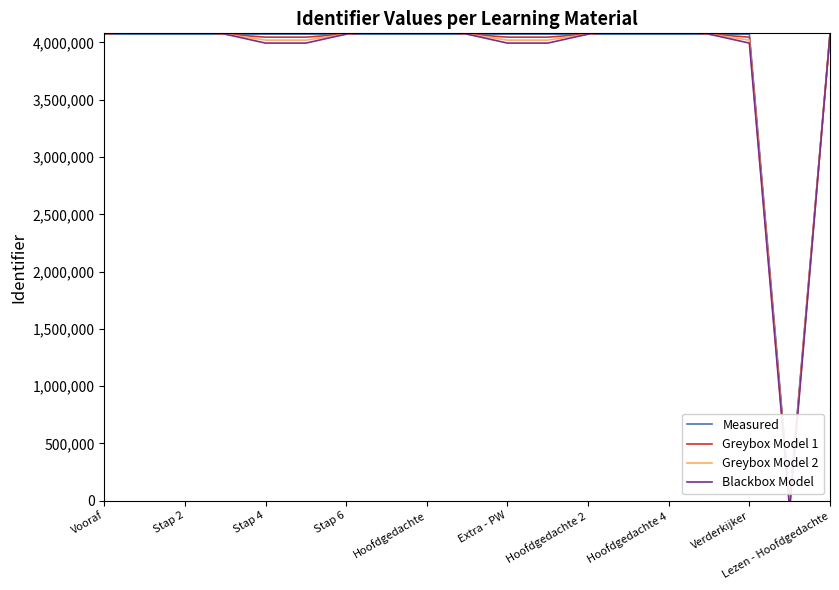

What is the minimum value for Greybox Model 2?

-51961.5